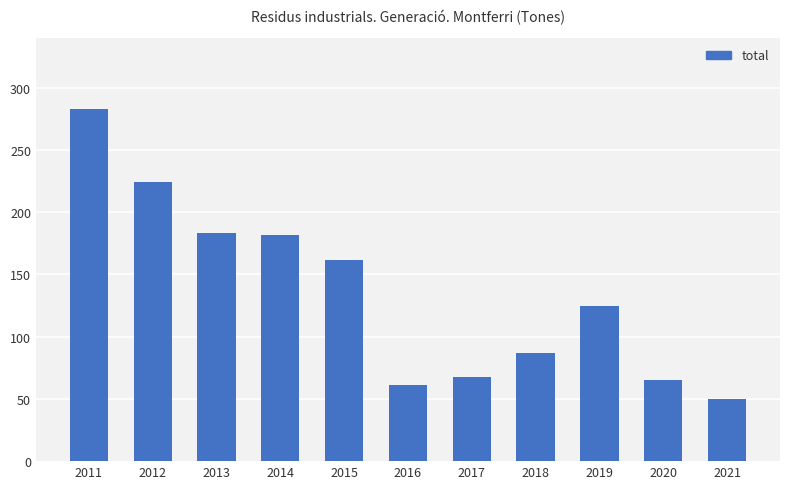

What is the sum of all values?

1490